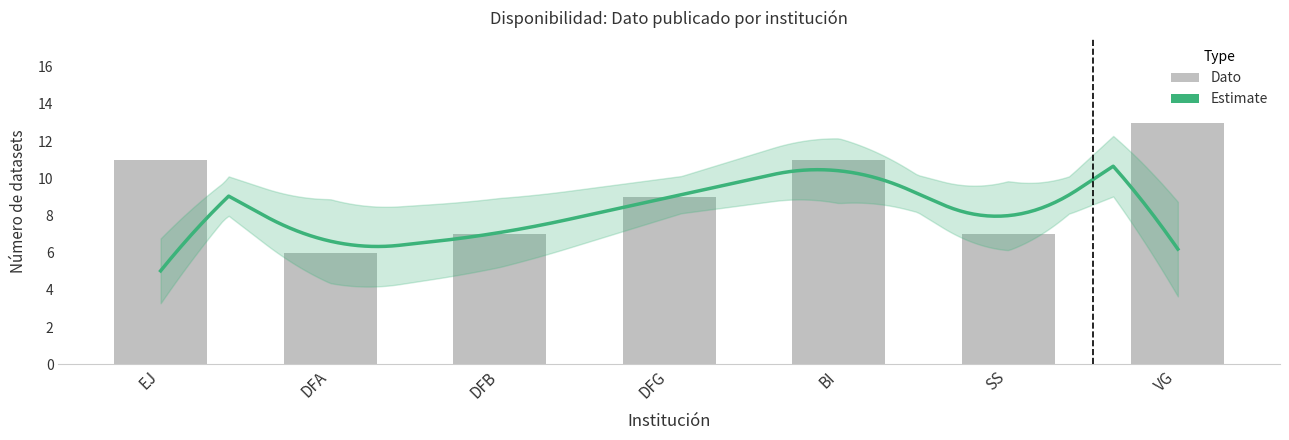

What is the change in value from DFB to BI?

+4